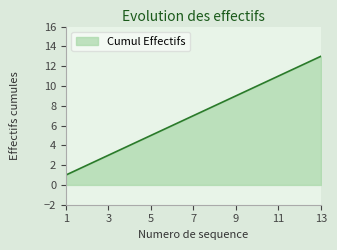

What is the greatest value displayed?

13